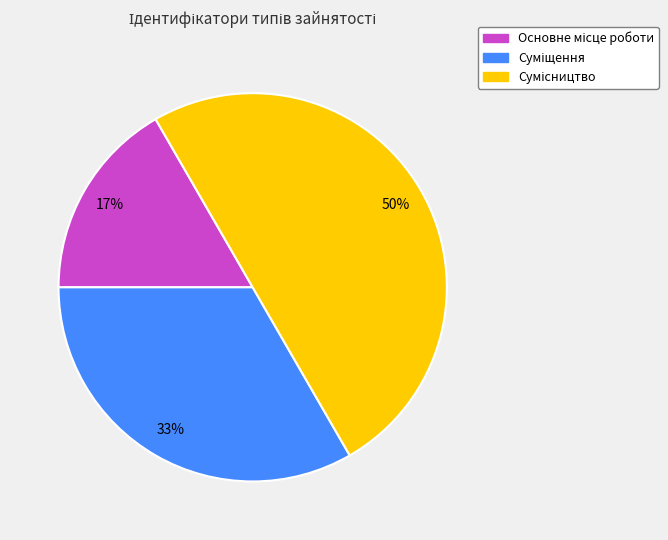

To the nearest percent, what is the average slice percentage?

33%